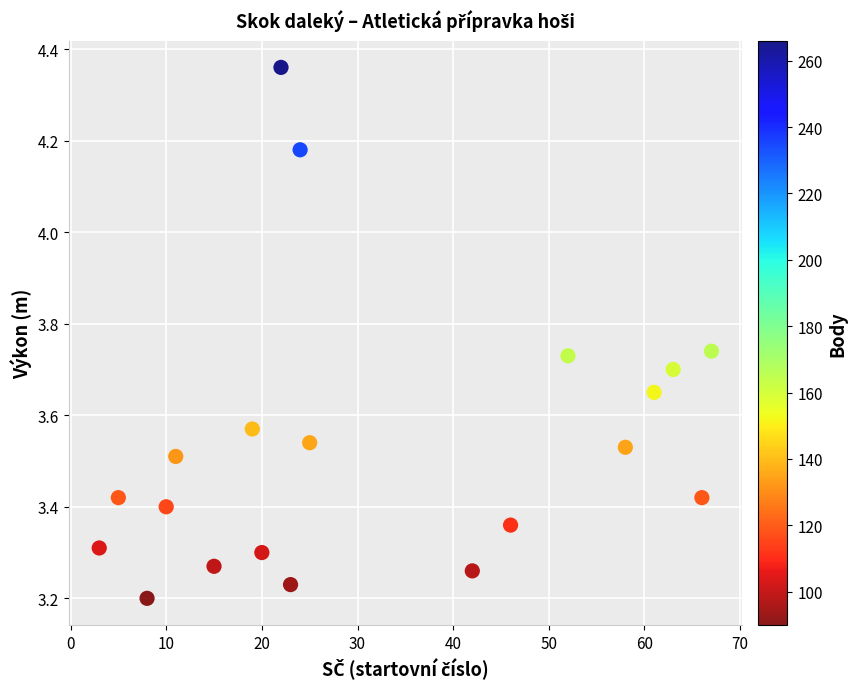

What is the range of X values (max minus min)?

64.0